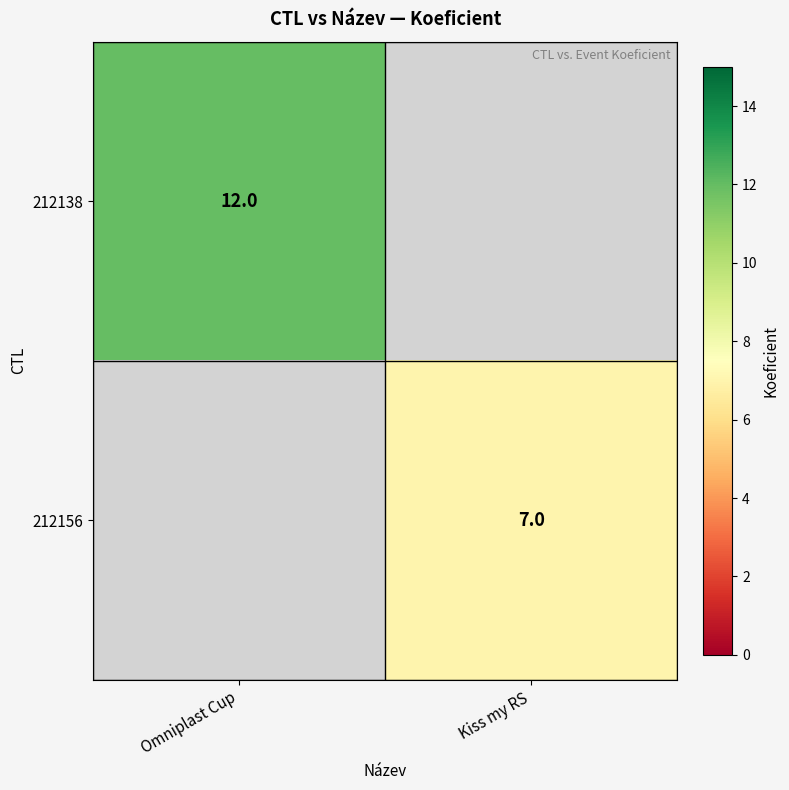

Count the number of categories in the chart.

2